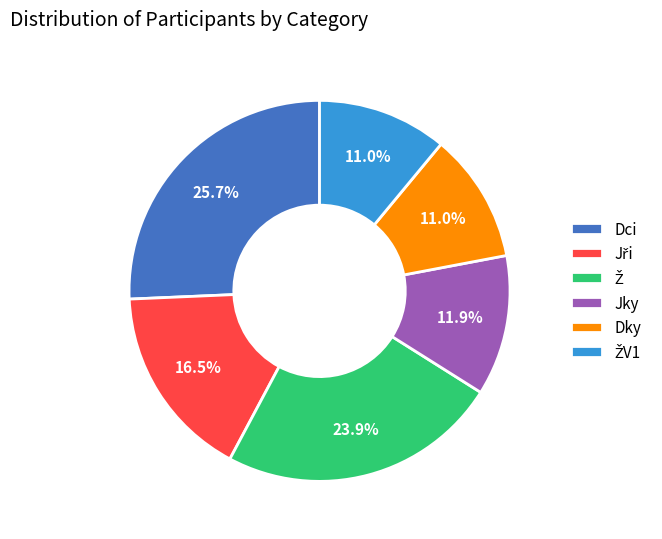

To the nearest percent, what is the difference between the largest and smallest slice percentages?

15%